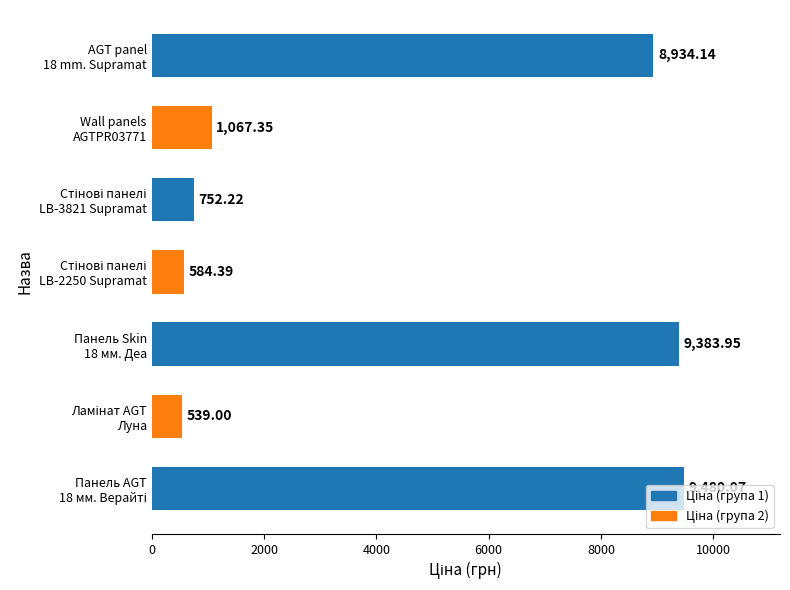

What is the average value?

4391.6